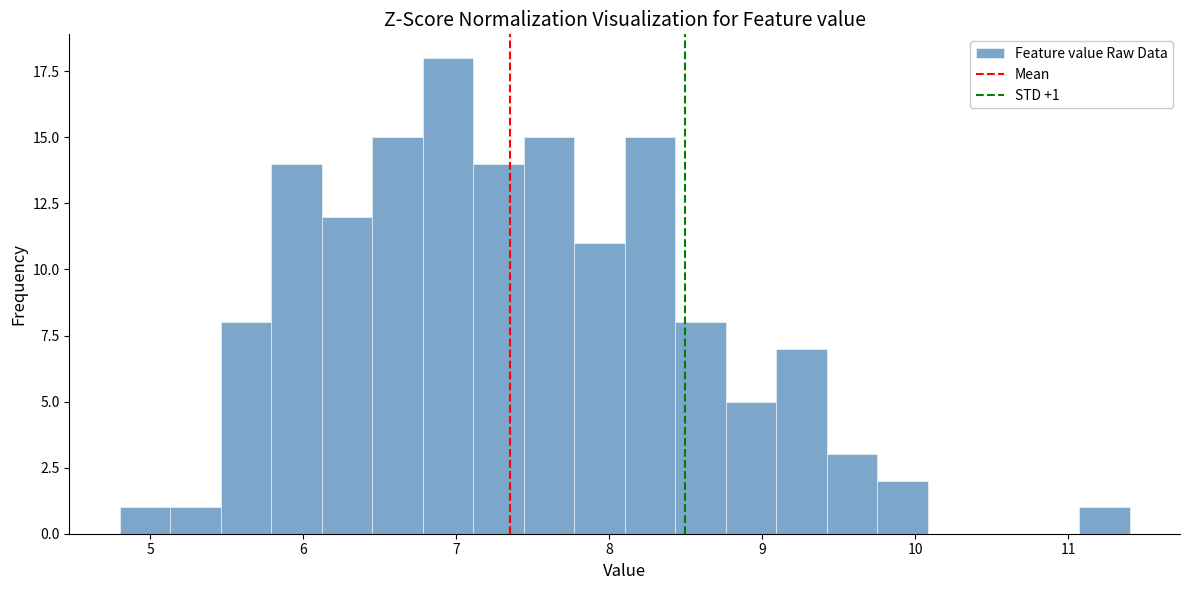

Read against the x-axis, roughly where is the centre of the tallest bar?

6.9